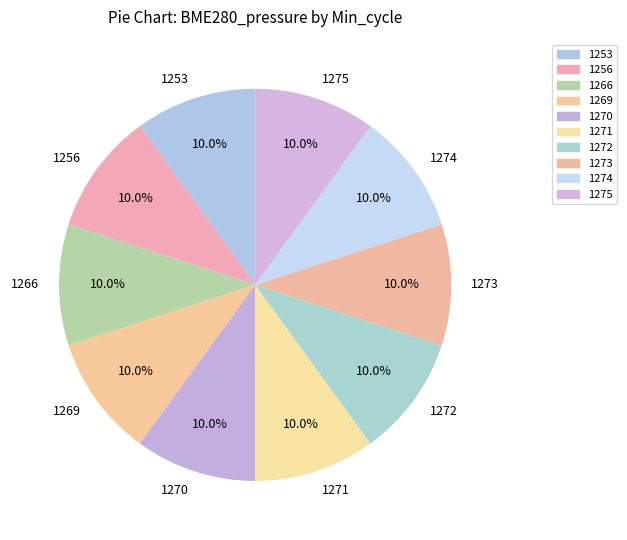

What is the ratio of the value at 1270 to the value at 1273?

1.0